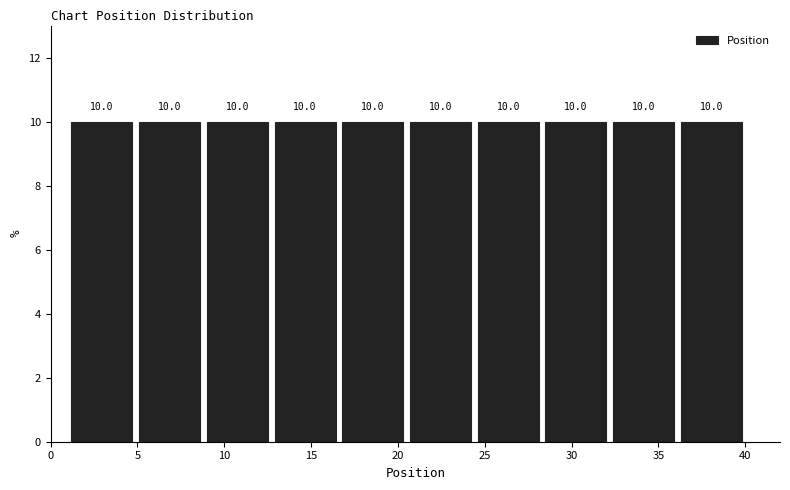

Reading left to right, transcribe this chart: for each bar, give the range it covers on the x-axis and its height. The bar edges are not printed on the chart, so give them approximately, as read against the axis.

1.0 to 4.9: 10.0
4.9 to 8.8: 10.0
8.8 to 12.7: 10.0
12.7 to 16.6: 10.0
16.6 to 20.5: 10.0
20.5 to 24.4: 10.0
24.4 to 28.3: 10.0
28.3 to 32.2: 10.0
32.2 to 36.1: 10.0
36.1 to 40.0: 10.0